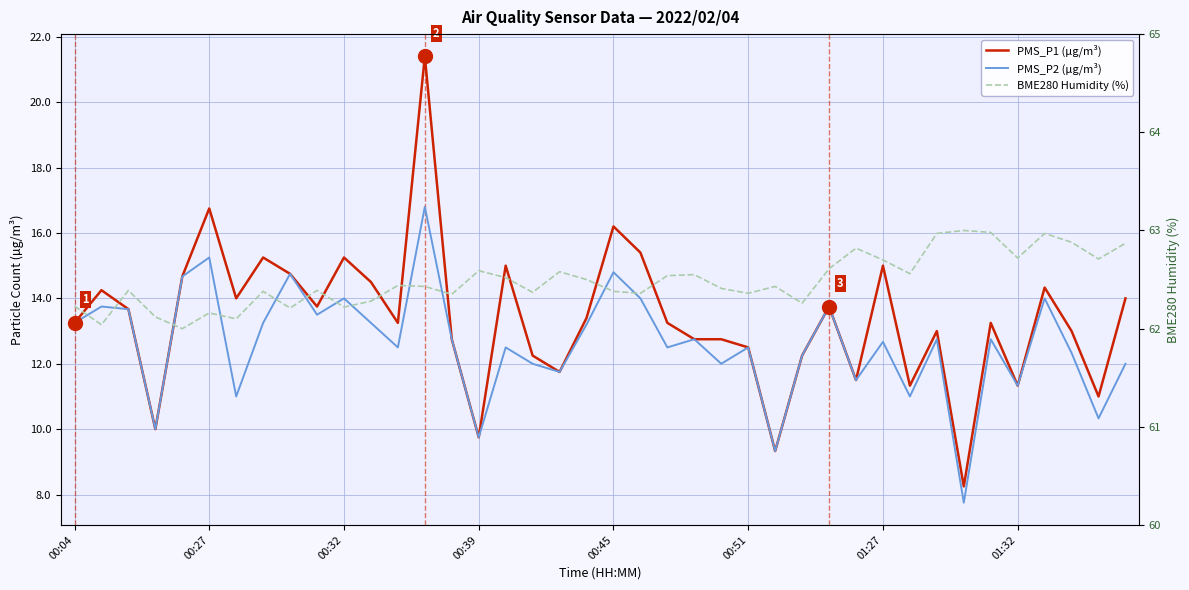

How many data points in BME280 Humidity (%) are above 62?

39